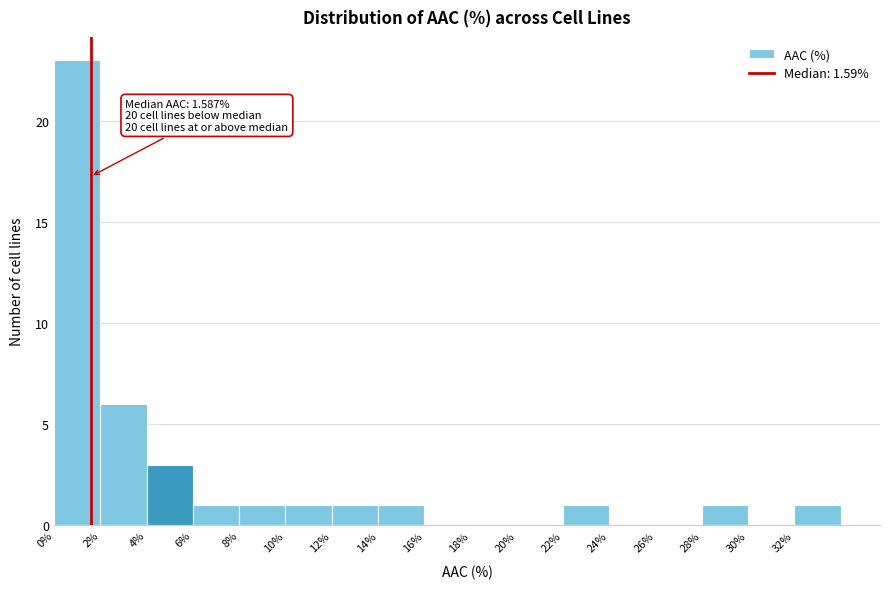

Which range on the x-axis has the tallest bar?

0 to 2